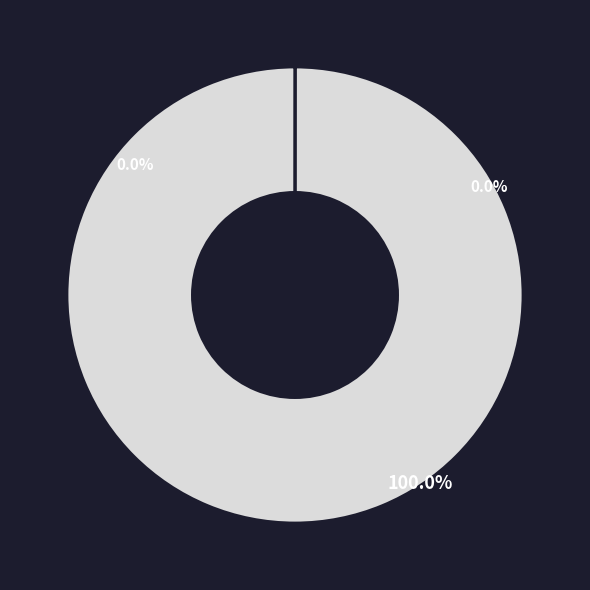

Does Total Words represent more than half of the total?

No